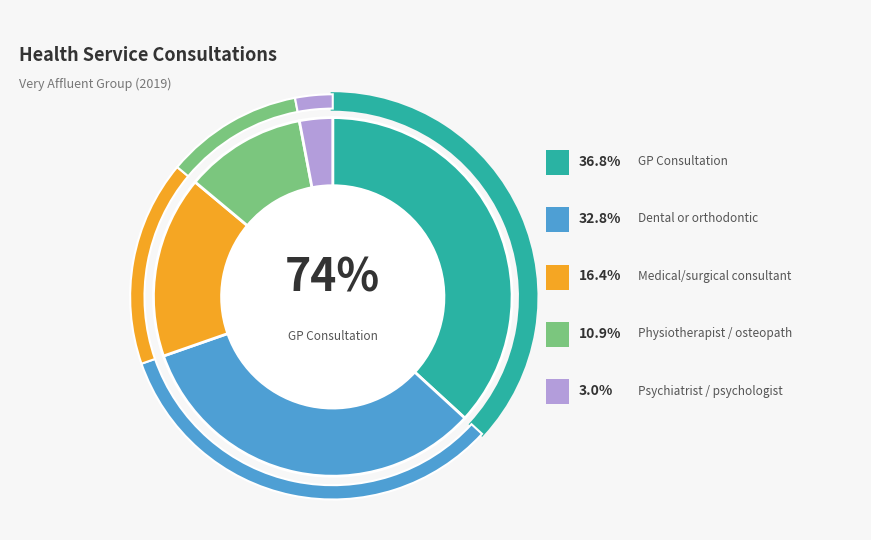

Is it true that Medical or surgical consultant visit is 28% of the pie?

False